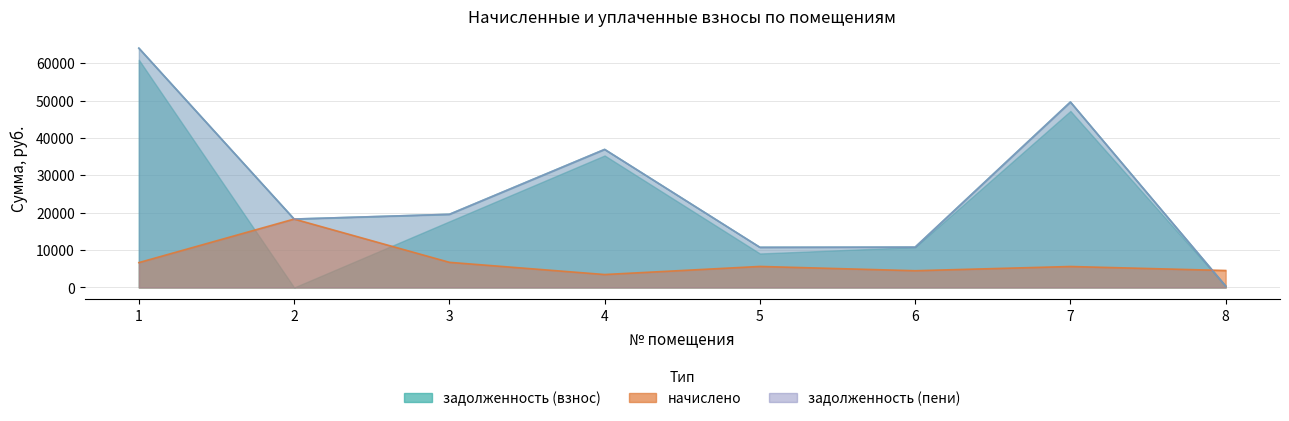

Which series has the largest total across all categories?

задолженность (пени)